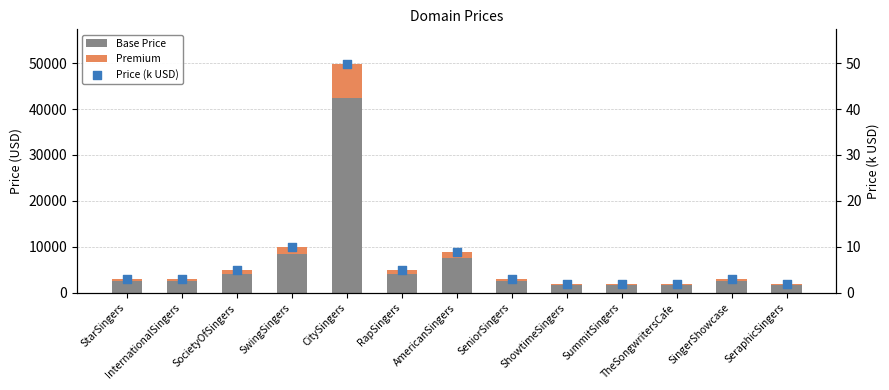

At how many categories does at least one series exceed 29393?

1